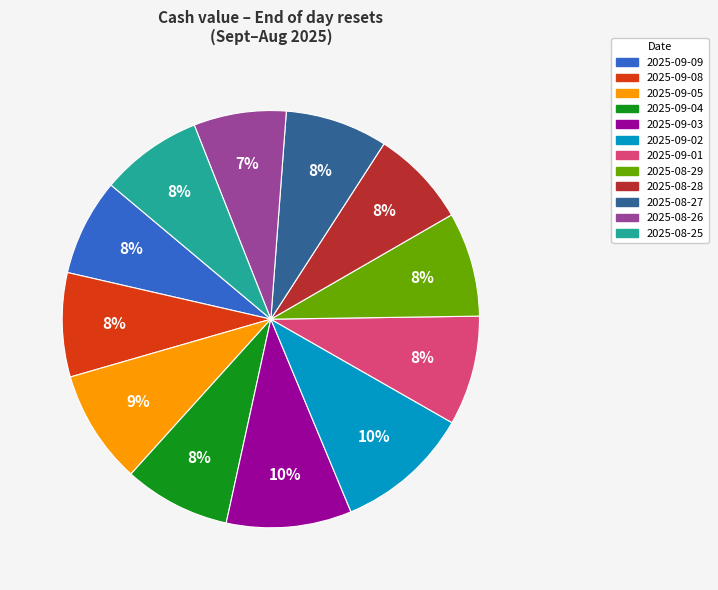

Is it true that 2025-09-08 is 8% of the pie?

True